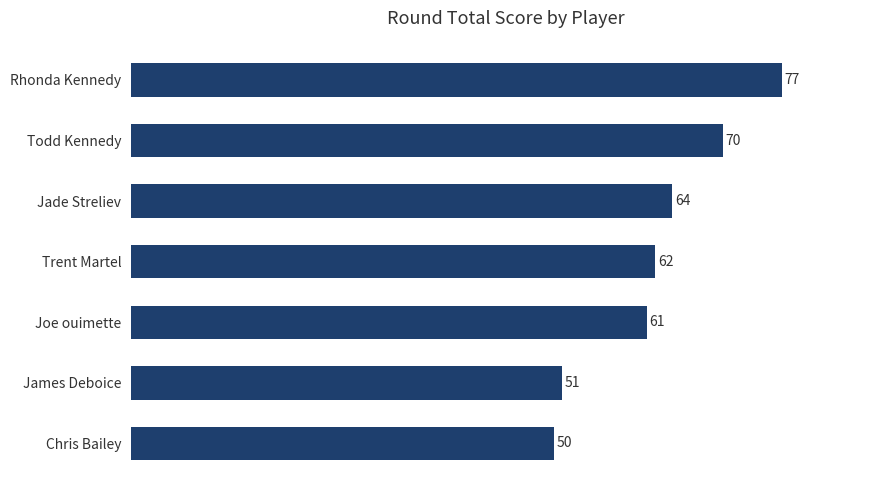

List the labels in order of value, largest first.

Rhonda Kennedy, Todd Kennedy, Jade Streliev, Trent Martel, Joe ouimette, James Deboice, Chris Bailey